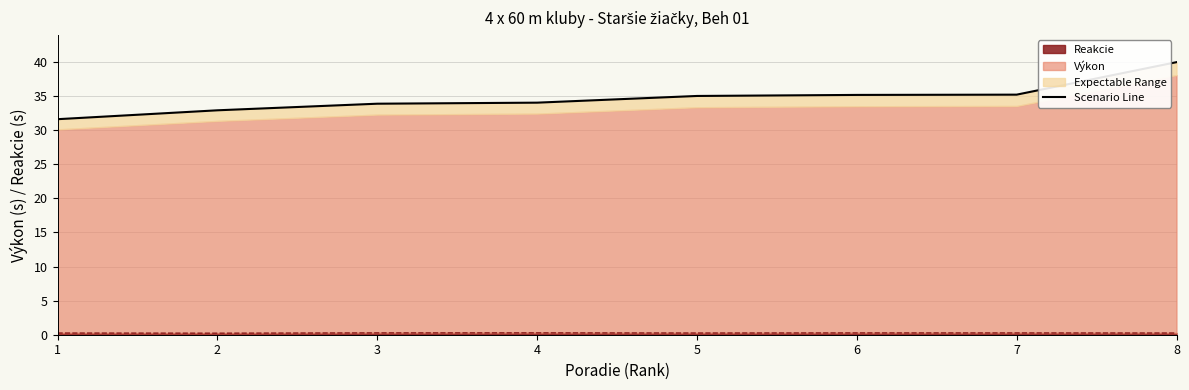

True or false: the data shows 52.9 at 3.

False